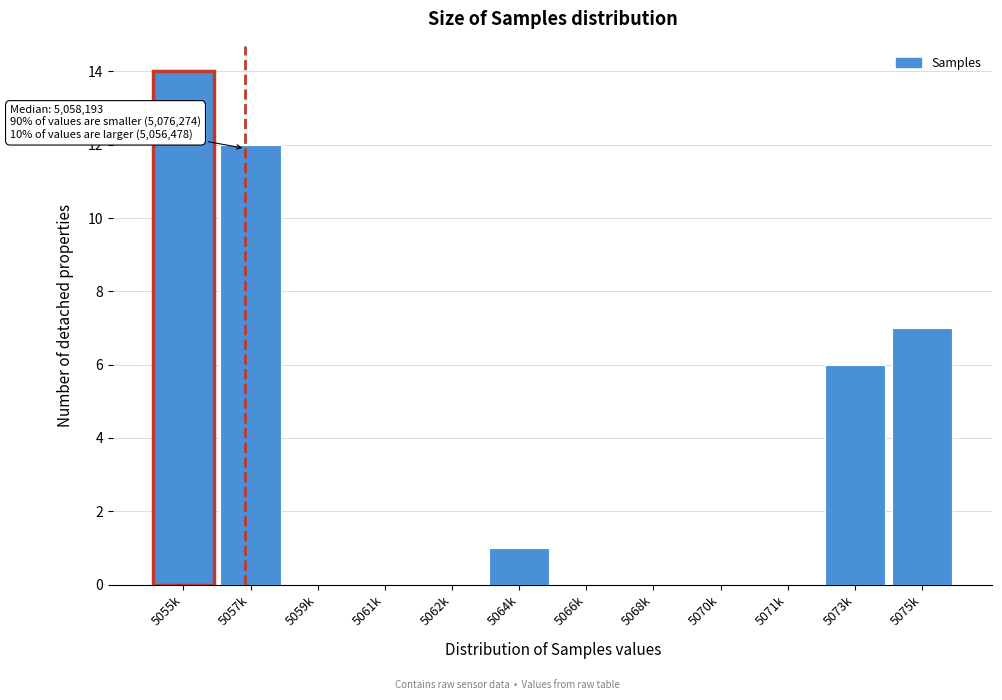

Reading right to left, list all the values displayed in this chart.

5075k=7	5073k=6	5071k=0	5070k=0	5068k=0	5066k=0	5064k=1	5062k=0	5061k=0	5059k=0	5057k=12	5055k=14